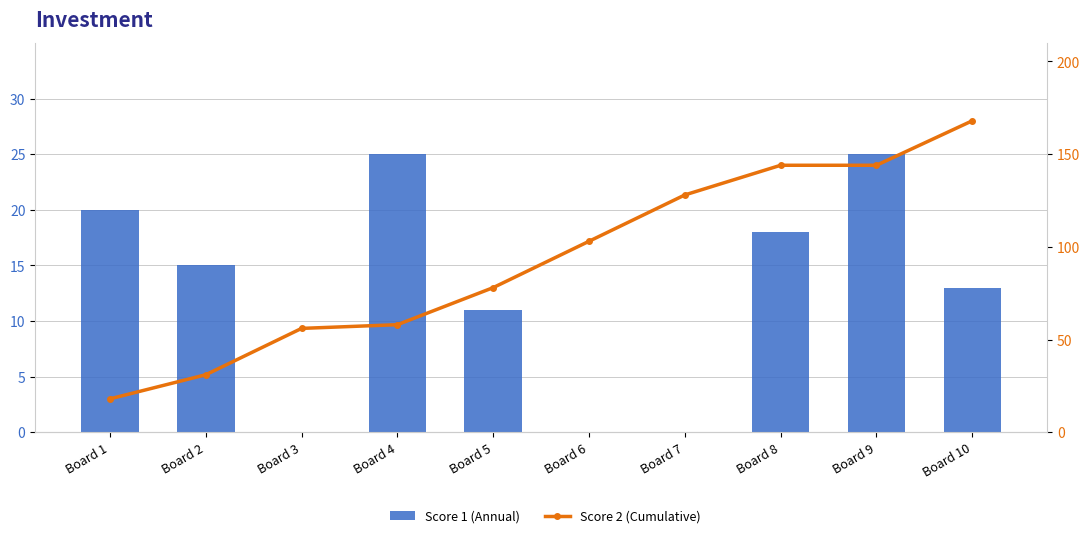

At which label does Score 1 (Annual) first exceed 15?

Board 1